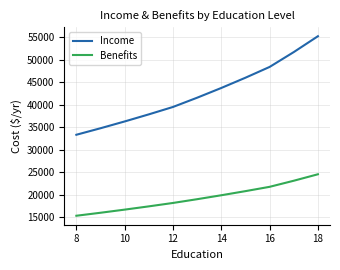

What is the difference between the maximum and minimum values in the Income series?

21915.1